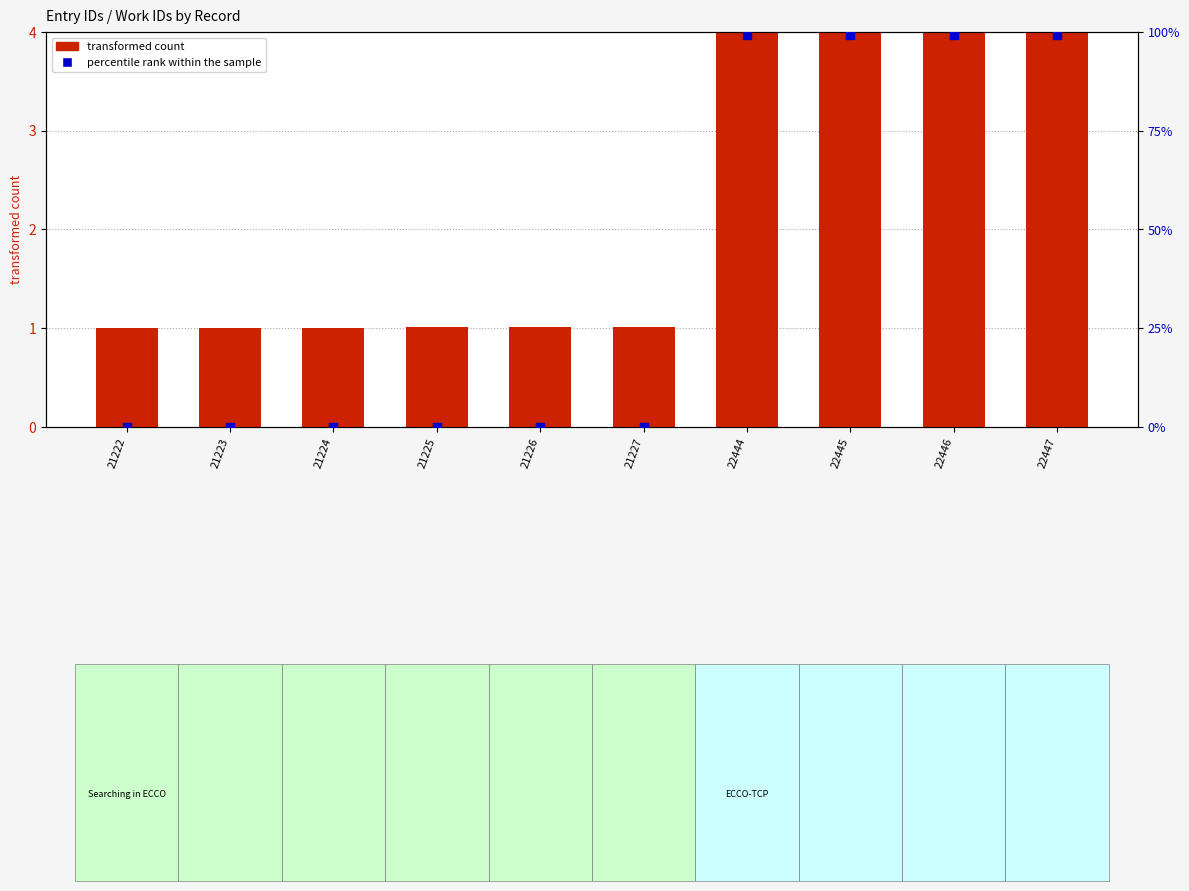

Which series has the largest total across all categories?

percentile rank within the sample